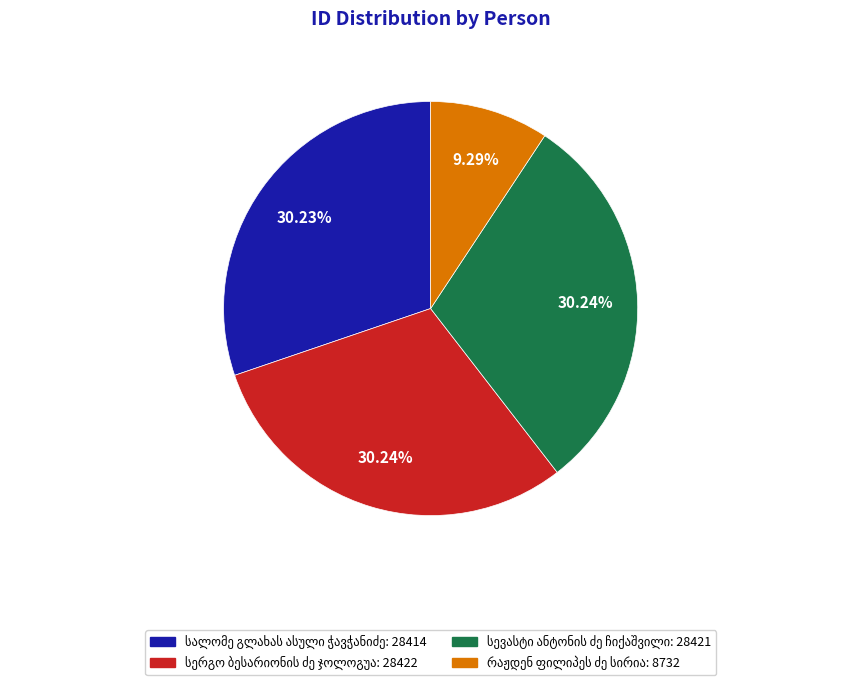

Is there any slice that represents more than half of the pie?

No